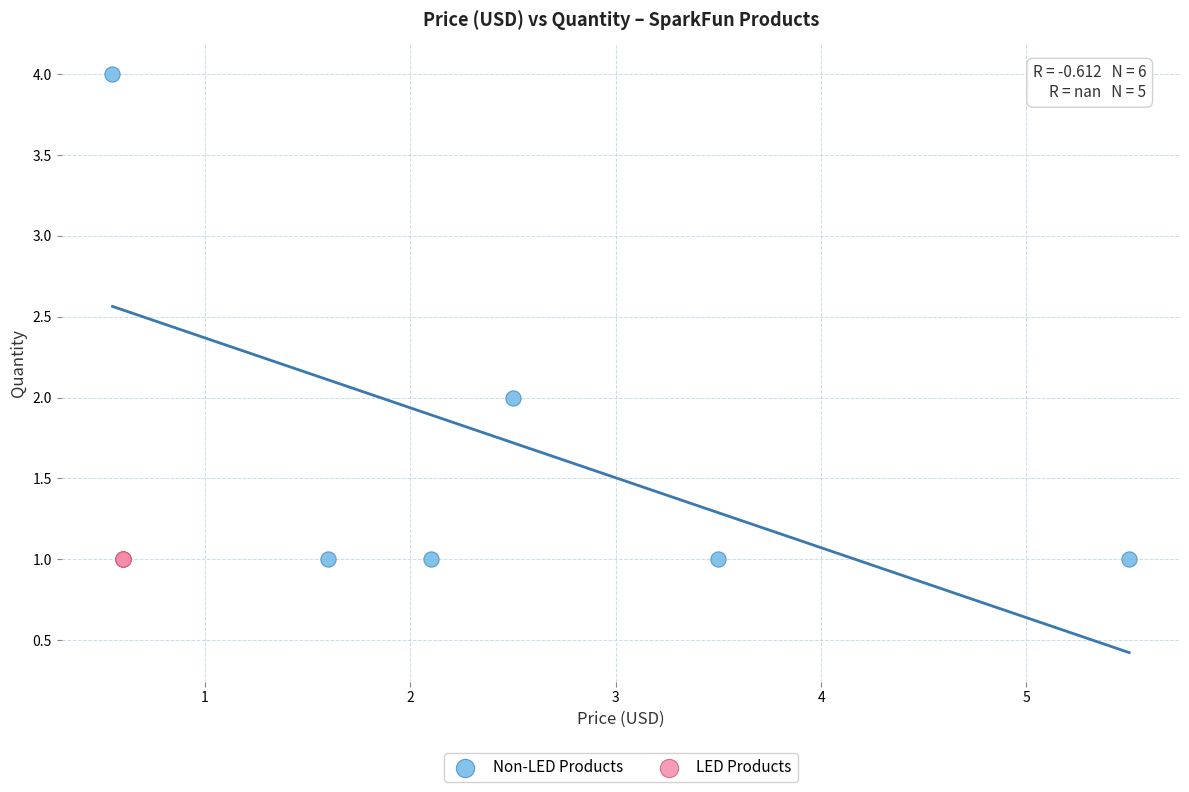

Which series reaches the maximum Y coordinate?

Non-LED Products